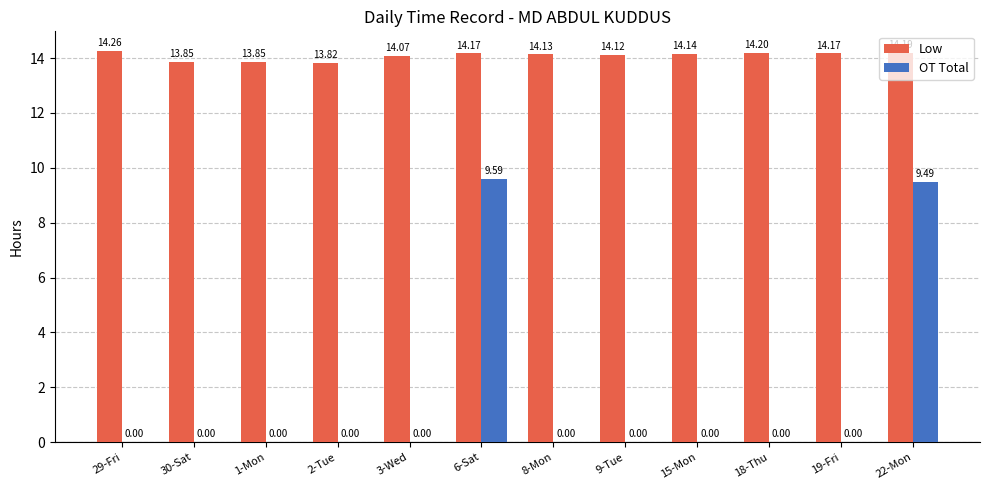

Which series changed the most between 29-Fri and 6-Sat?

OT Total